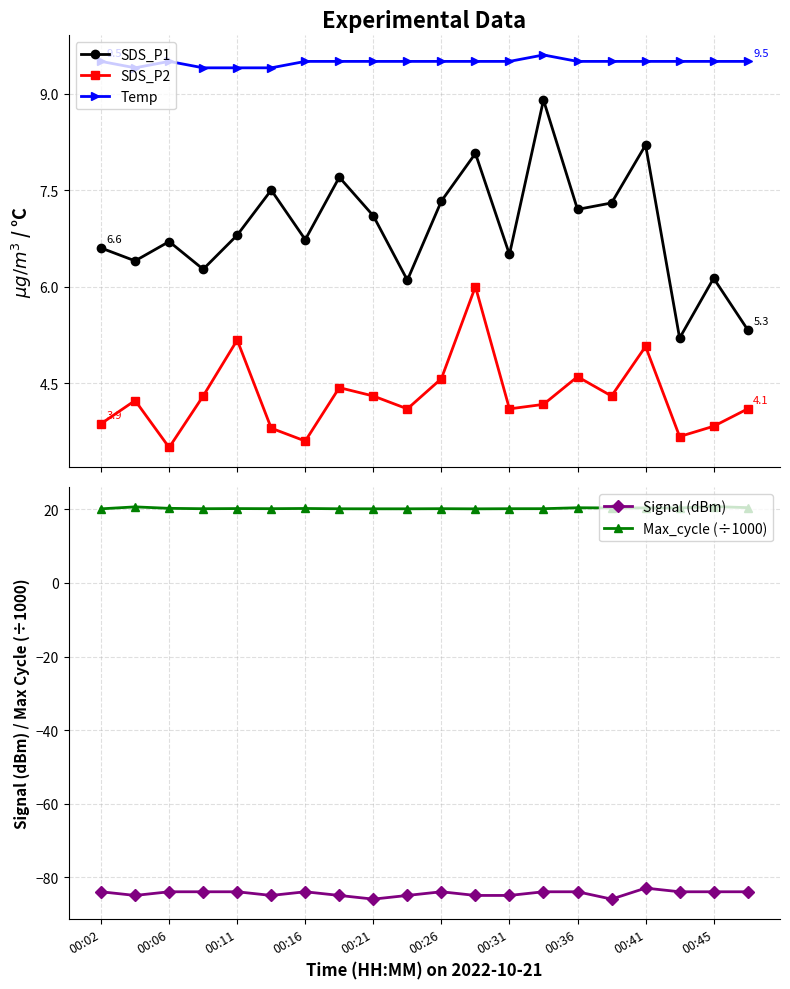

What is the difference between the second highest and minimum values in the SDS_P1 series?

3.0